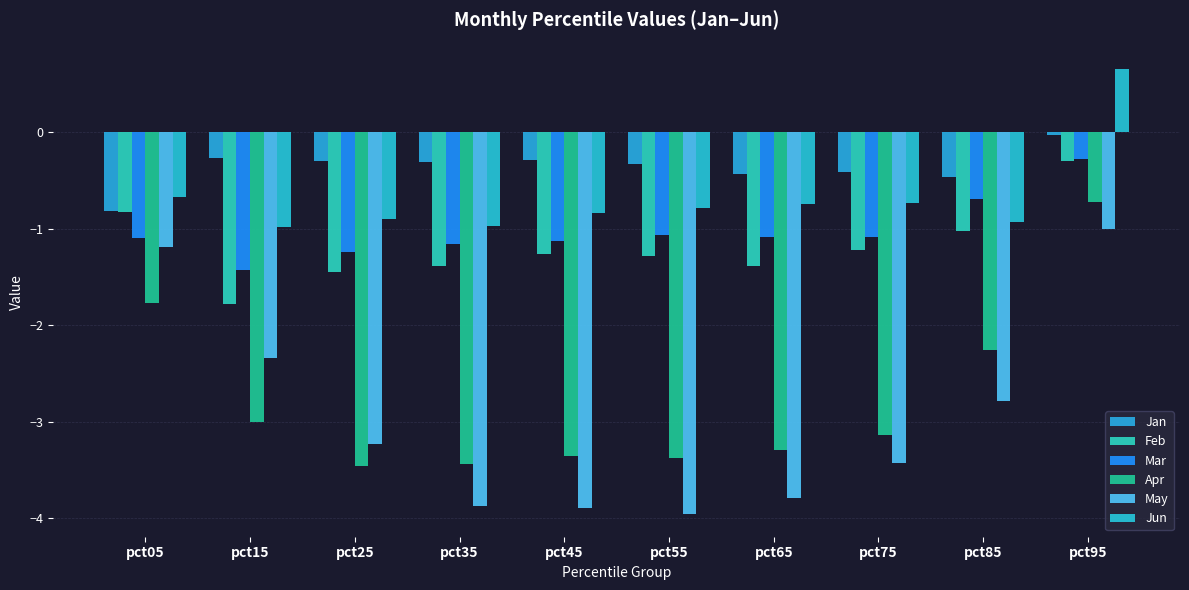

What is the difference between the maximum and minimum values in the Jun series?

1.6